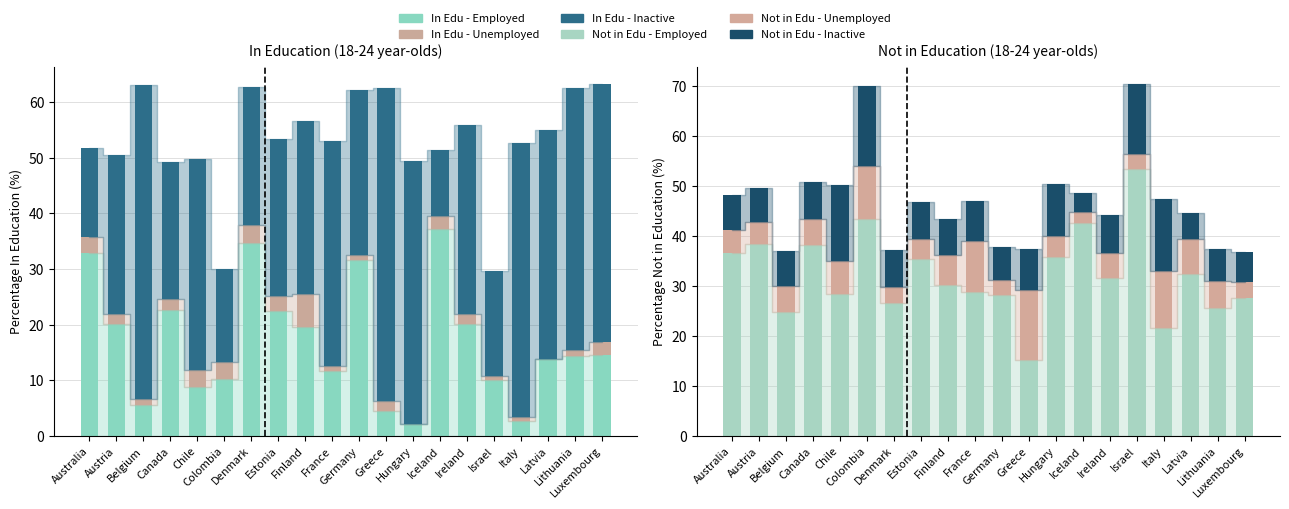

List the labels in order of In Education - Unemployed value, largest first.

Finland, Denmark, Colombia, Chile, Australia, Estonia, Luxembourg, Iceland, Canada, Ireland, Austria, Greece, Lithuania, Belgium, Germany, France, Italy, Israel, Hungary, Latvia